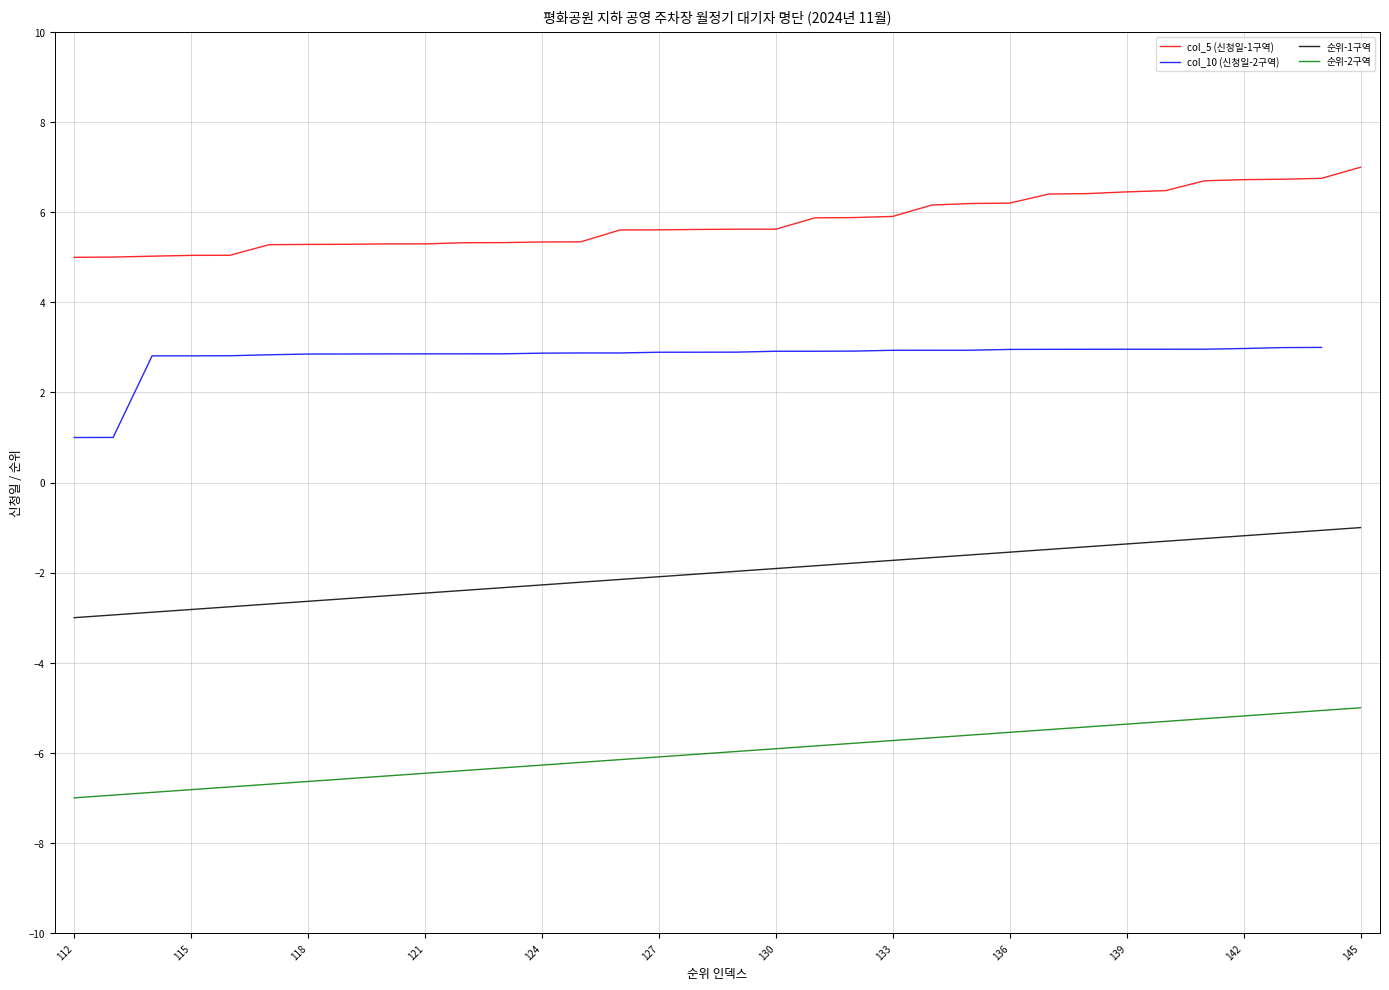

True or false: col_5 (신청일-1구역) and 순위-1구역 cross at least once.

False